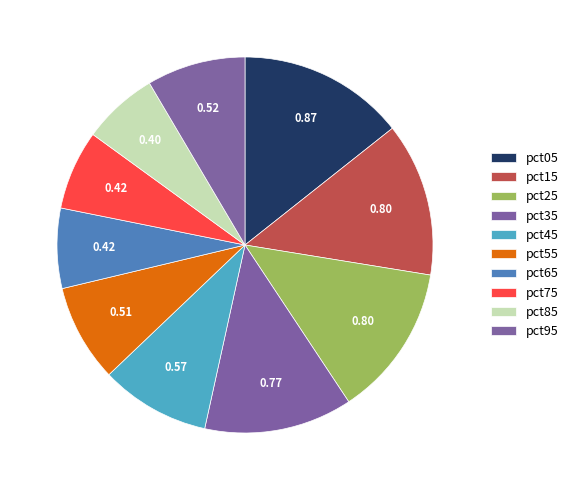

To the nearest percent, what is the combined percentage of pct65 and pct95?

15%